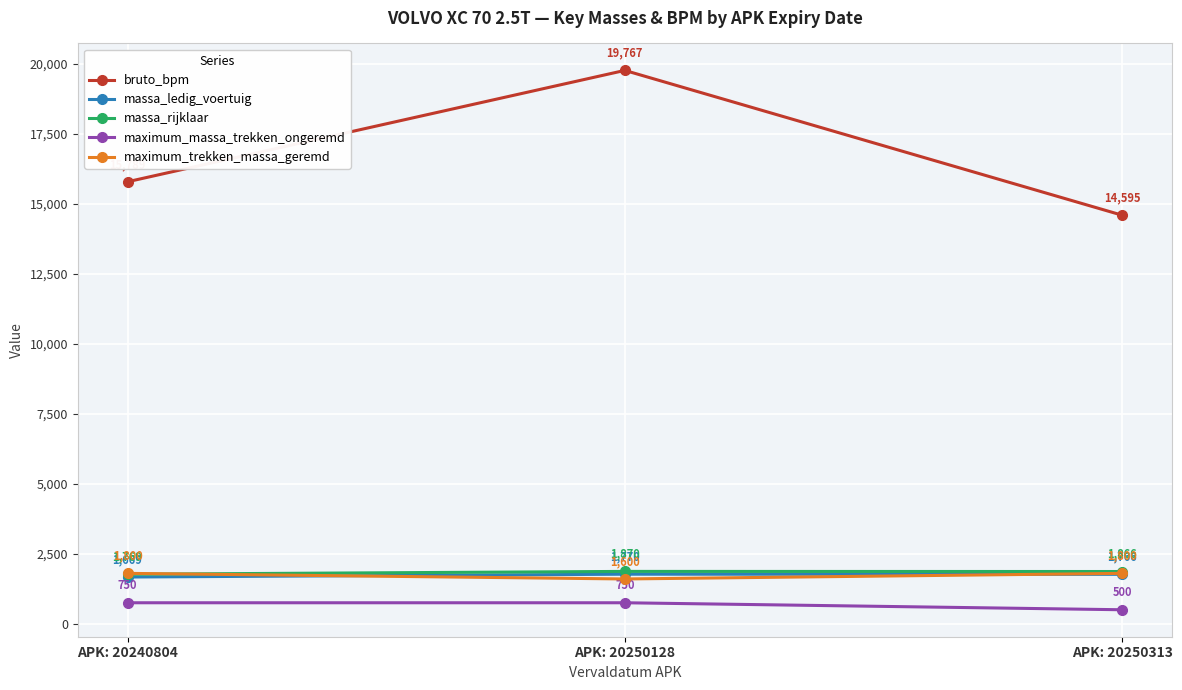

Which series changed the most between APK: 20240804 and APK: 20250128?

bruto_bpm